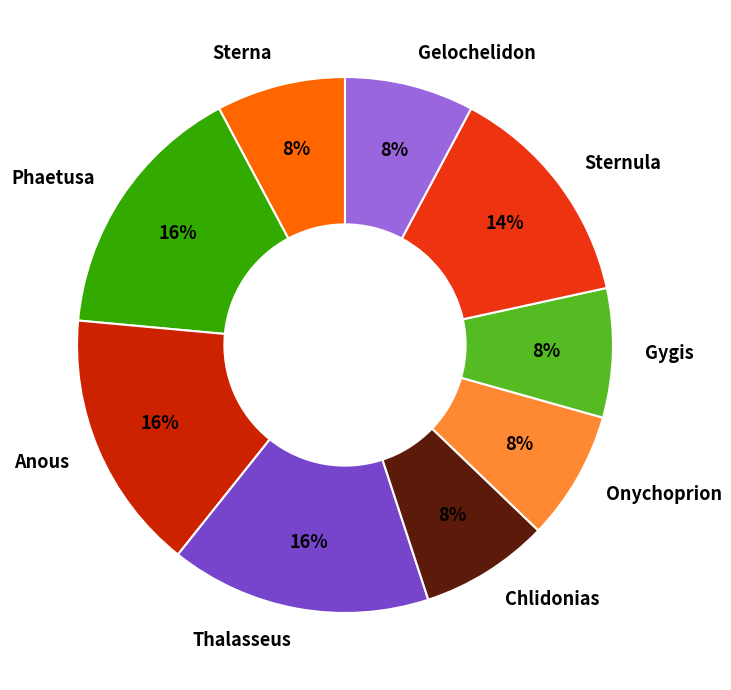

True or false: Phaetusa accounts for 16% of the total.

True